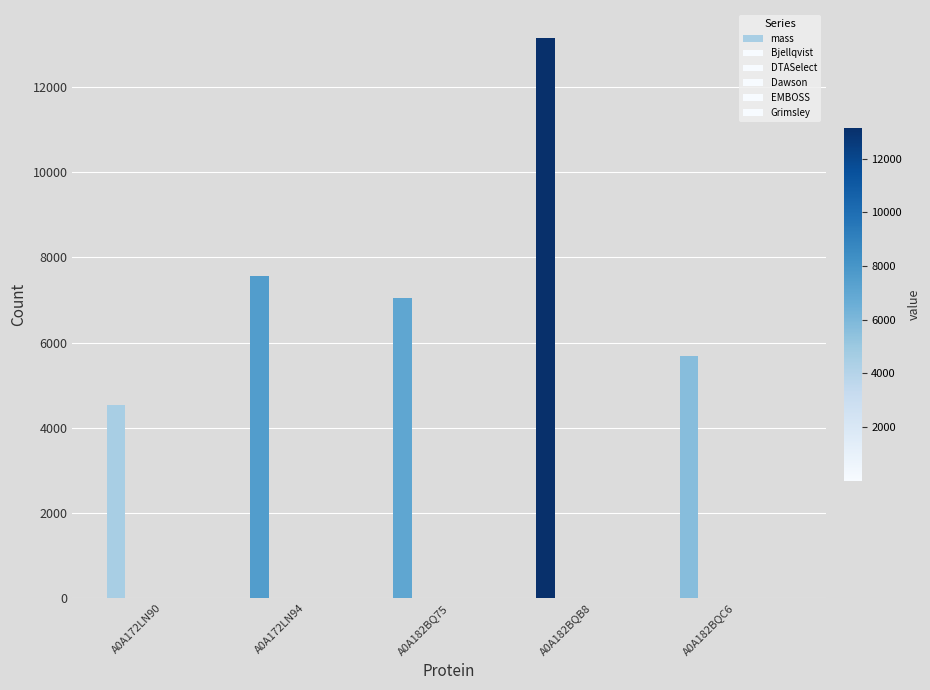

Which series has the widest spread of values?

mass